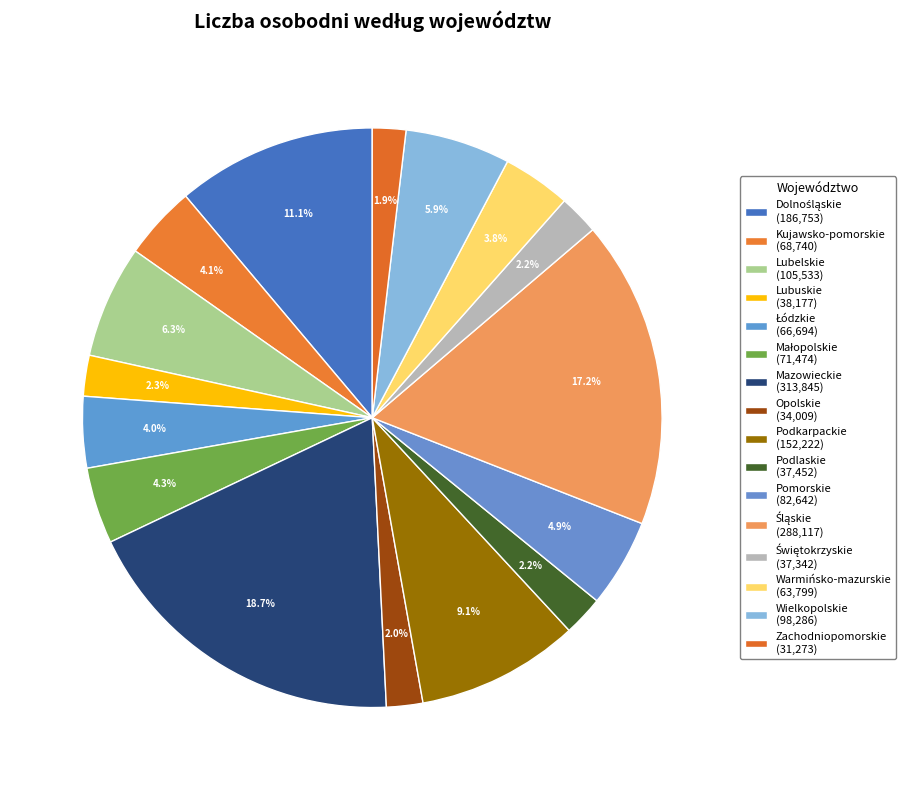

To the nearest percent, what is the difference between the Kujawsko-pomorskie and Śląskie slice percentages?

13%